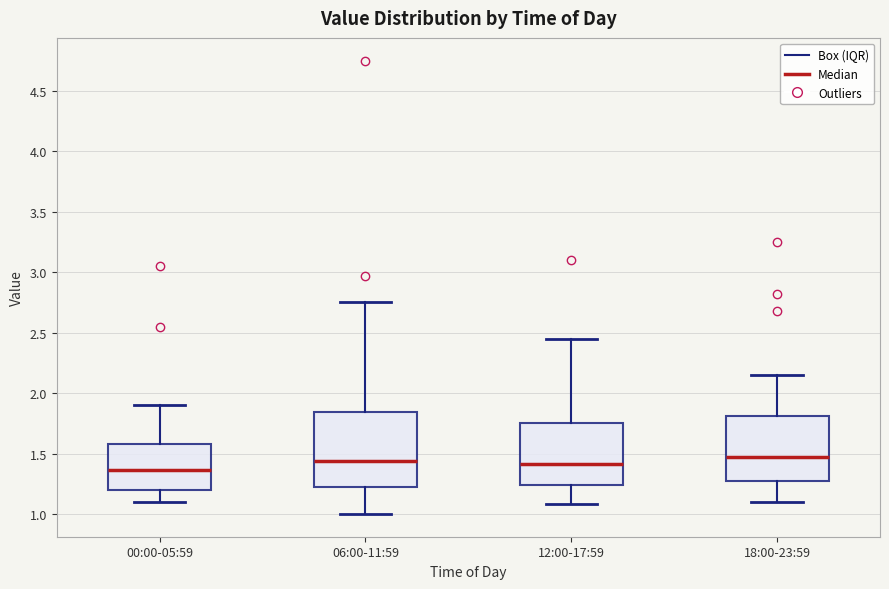

Where does the median line of the box for 00:00-05:59 sit on the y-axis? The values are not printed on the chart, so give them approximately, as read against the axis.

1.35